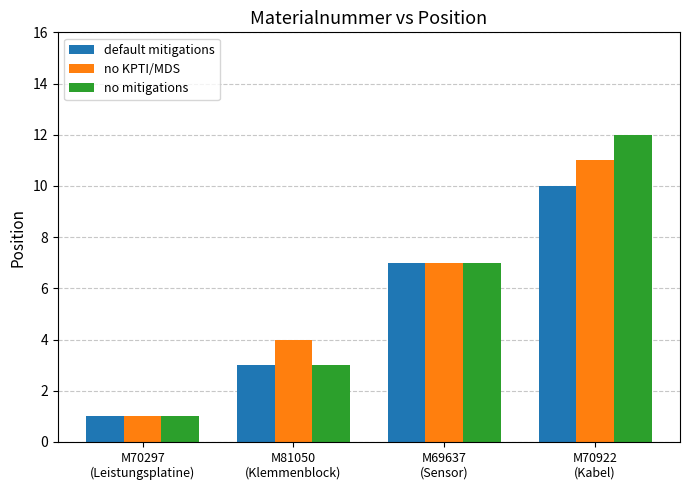

True or false: no KPTI/MDS has a value of 11 at M70922
(Kabel).

True